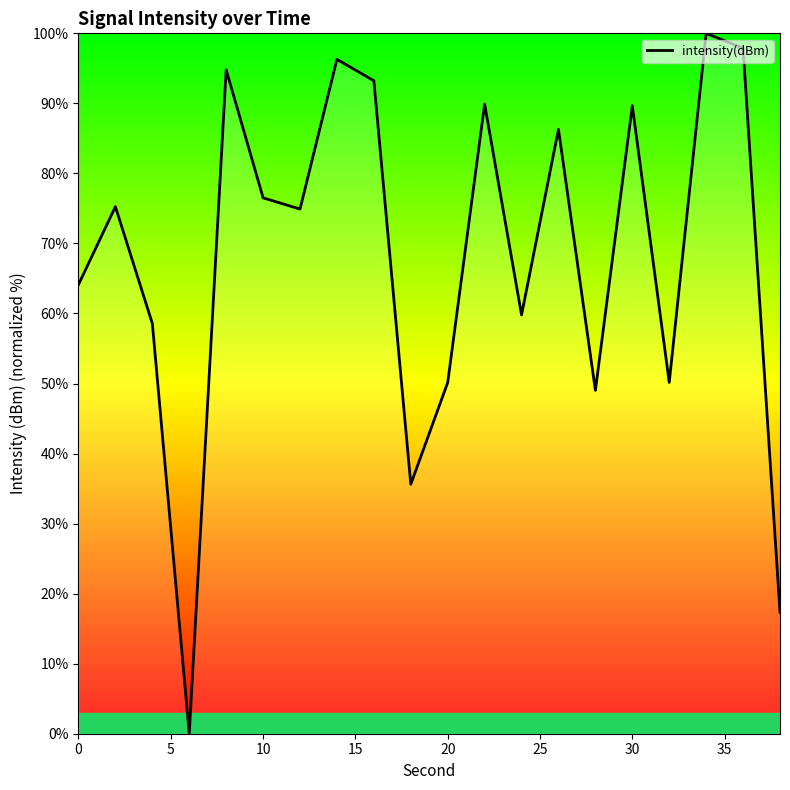

What is the greatest value displayed?

100.0